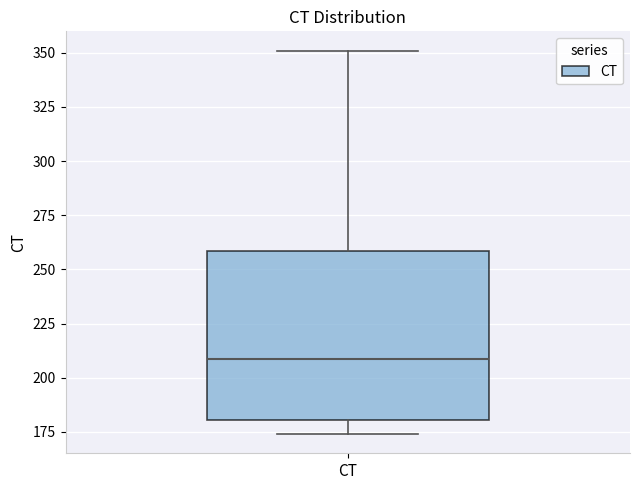

Transcribe this box plot: give where the median line is, the range the box spans, and where the two whiskers end, as read against the y-axis. The values are not printed on the chart, so give them approximately, as read against the axis.

median 210, box 180 to 260, whiskers 175 to 350